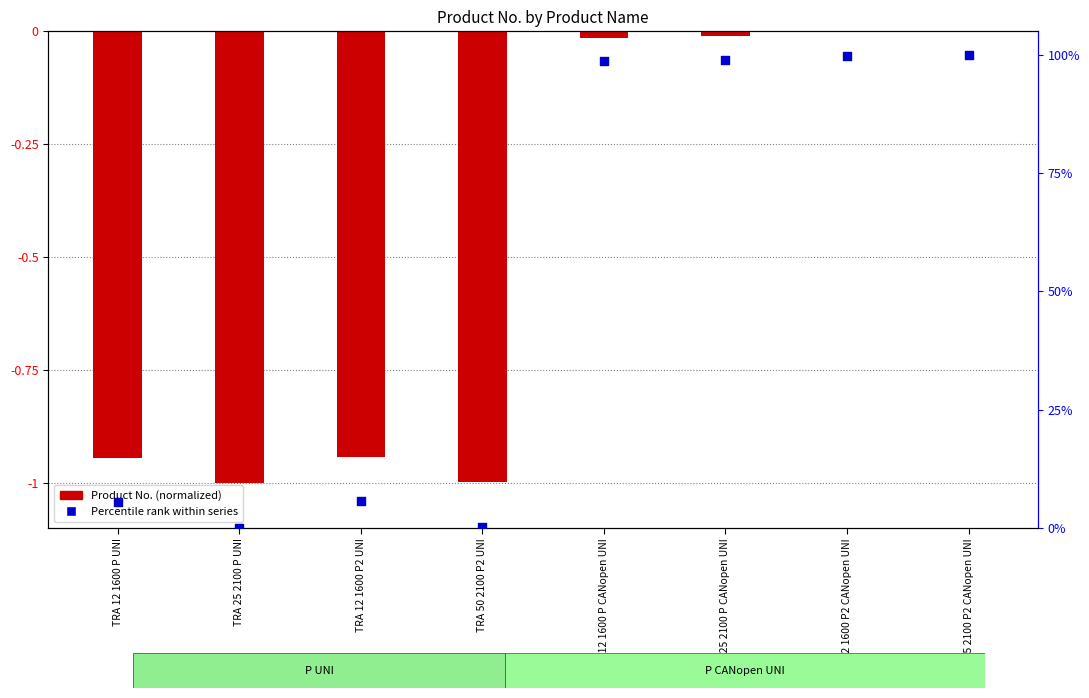

What are all the series names shown in the legend?

Product No. (normalized), Percentile rank within series